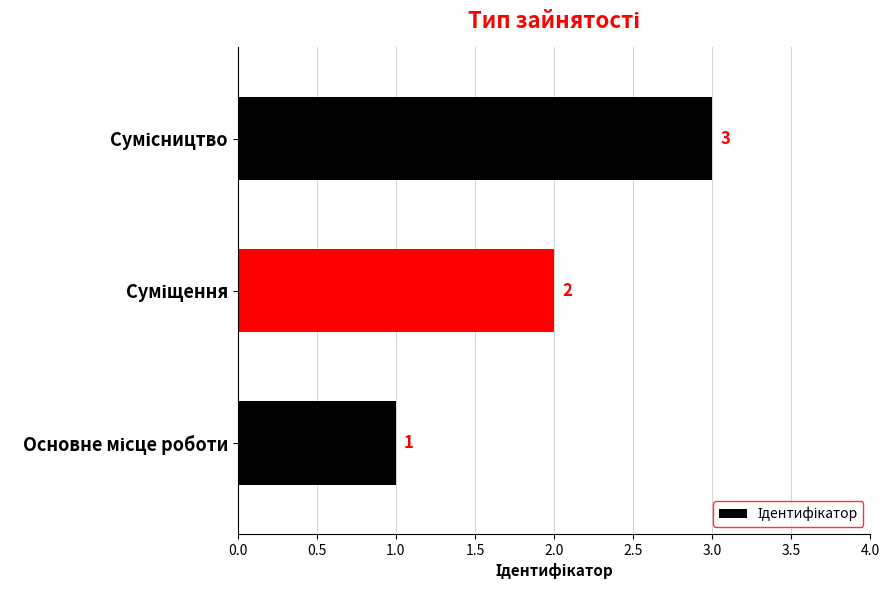

What is the maximum value shown in the chart?

3